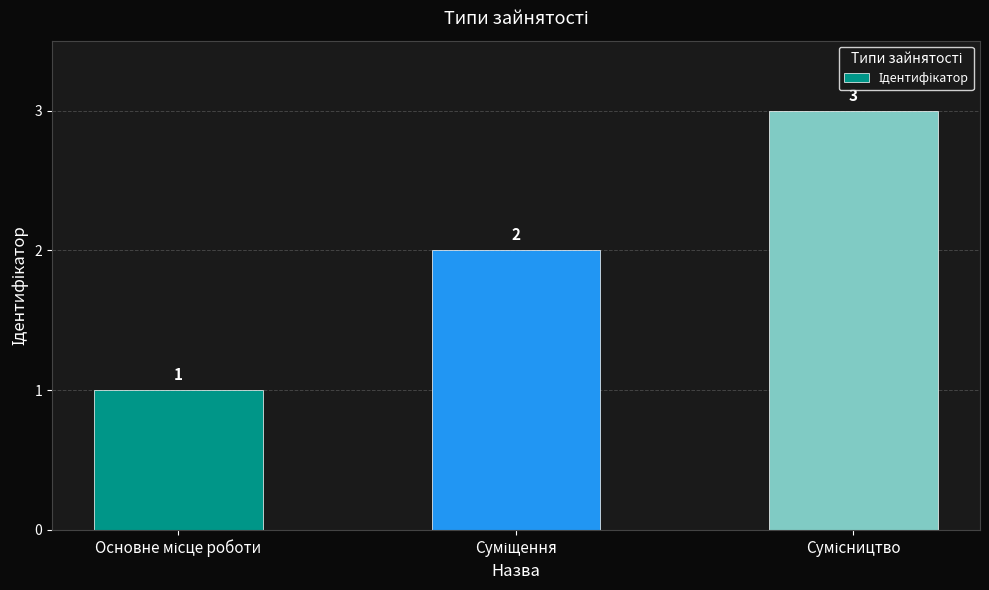

Count the values in the range 1 to 3.

3